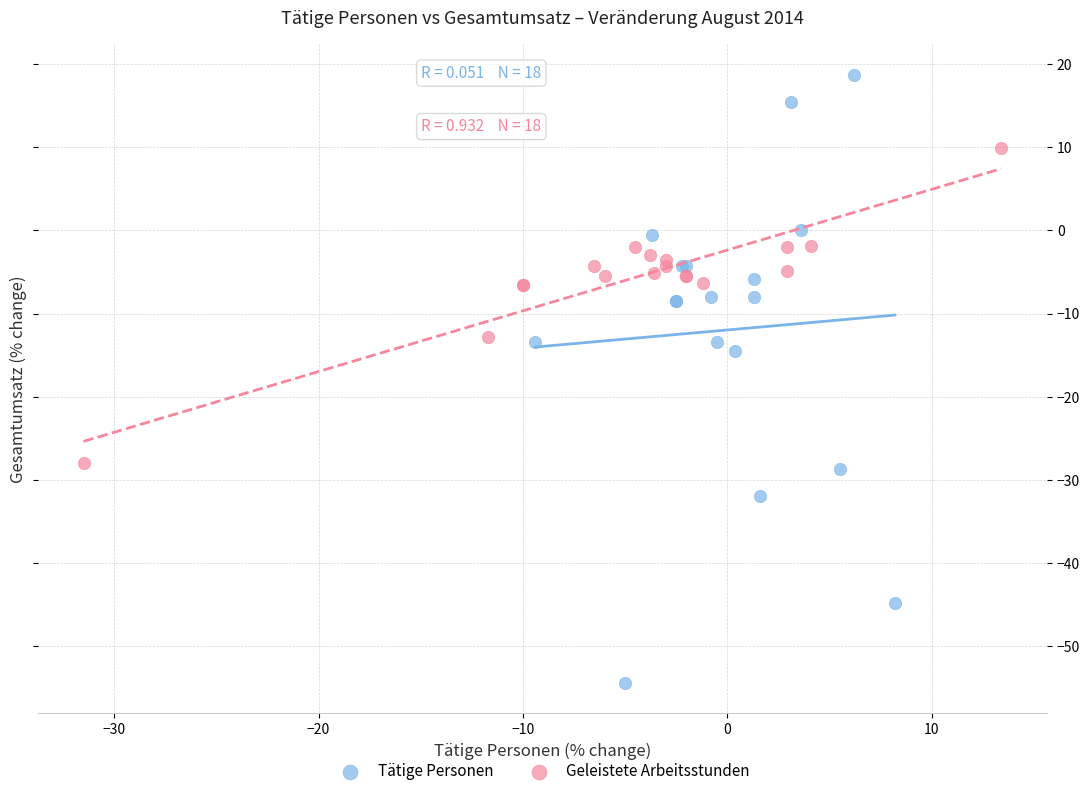

What are all the series names shown in the legend?

Tätige Personen, Geleistete Arbeitsstunden